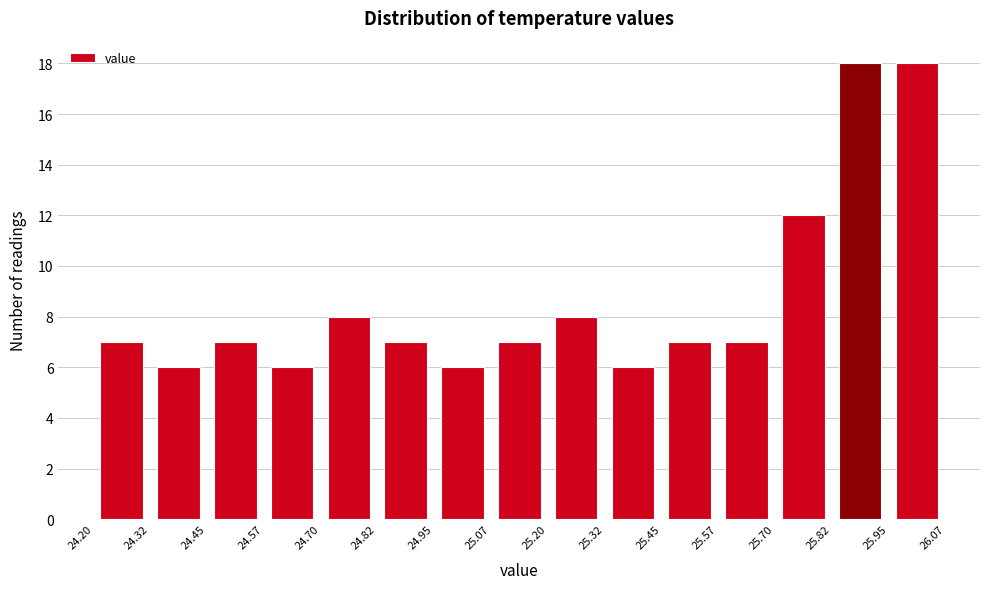

How tall is the bar that spans 24.45 to 24.57 on the x-axis? The values are not printed on the chart, so give them approximately, as read against the axis.

7